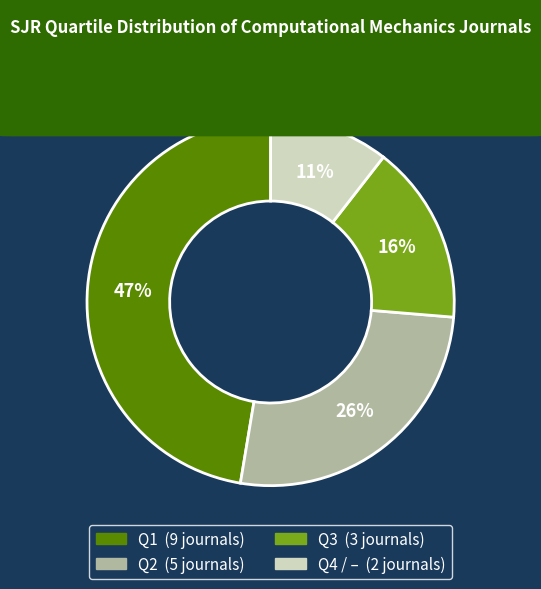

Is the sum of Q3 and Q4 greater than half?

No